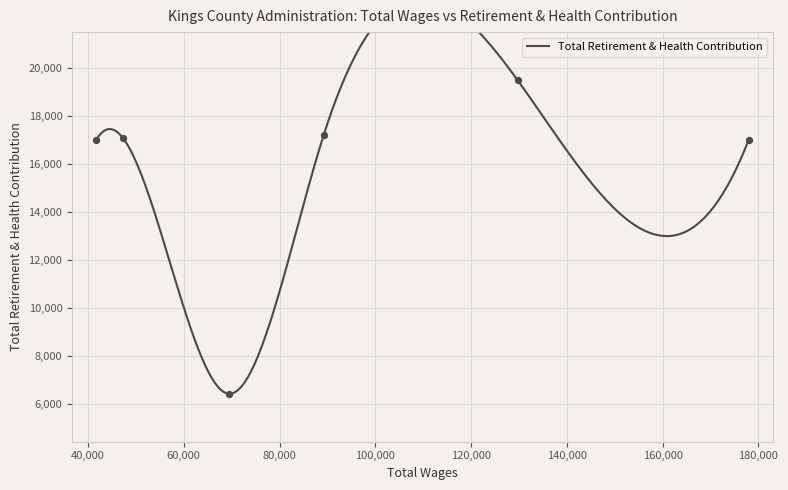

What is the ratio of the value at 41687.0 to the value at 129688.0?

0.9